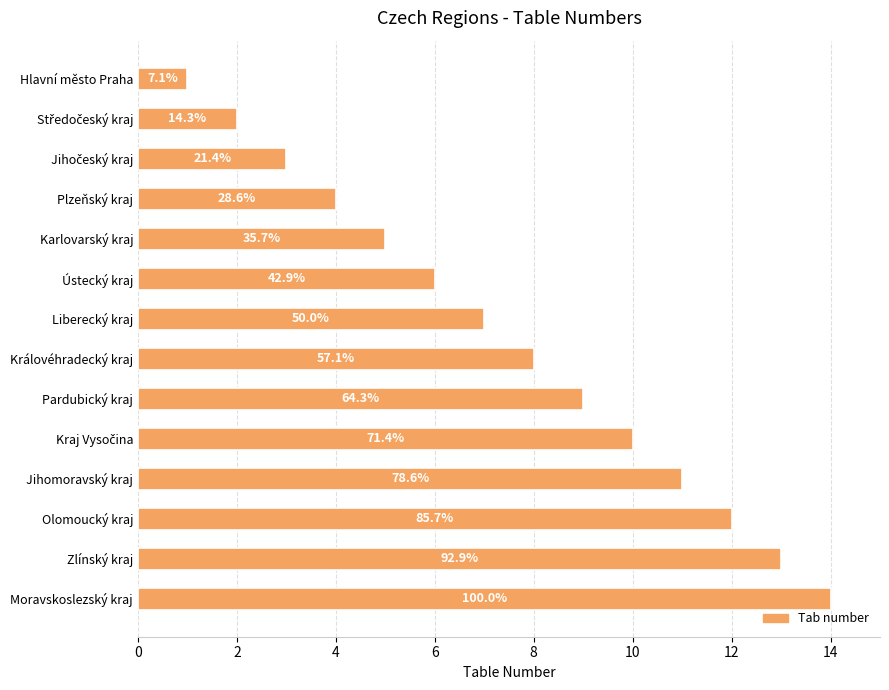

Are the bars horizontal?

Yes